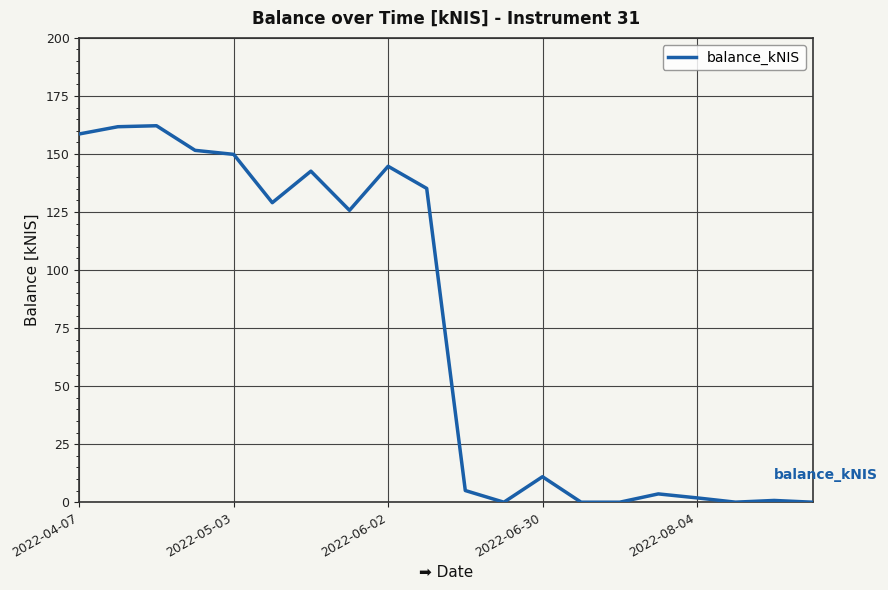

What is the greatest value displayed?

162.2